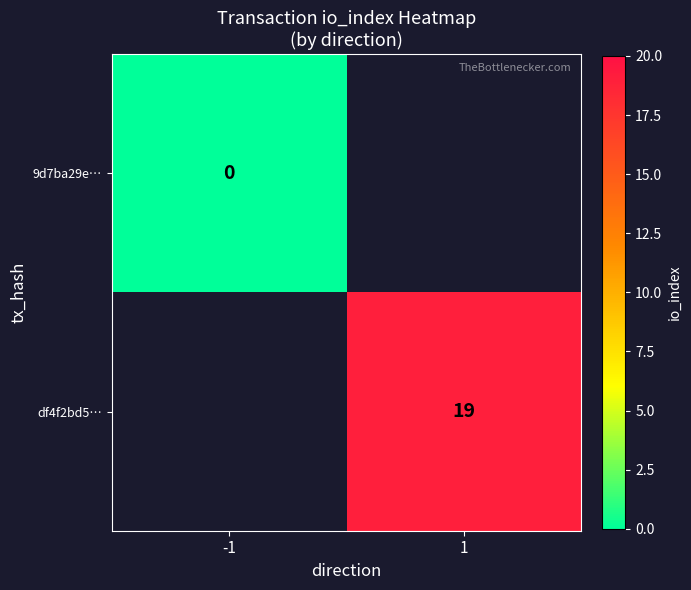

The value of df4f2bd5… at 1 is 28. True or false?

False